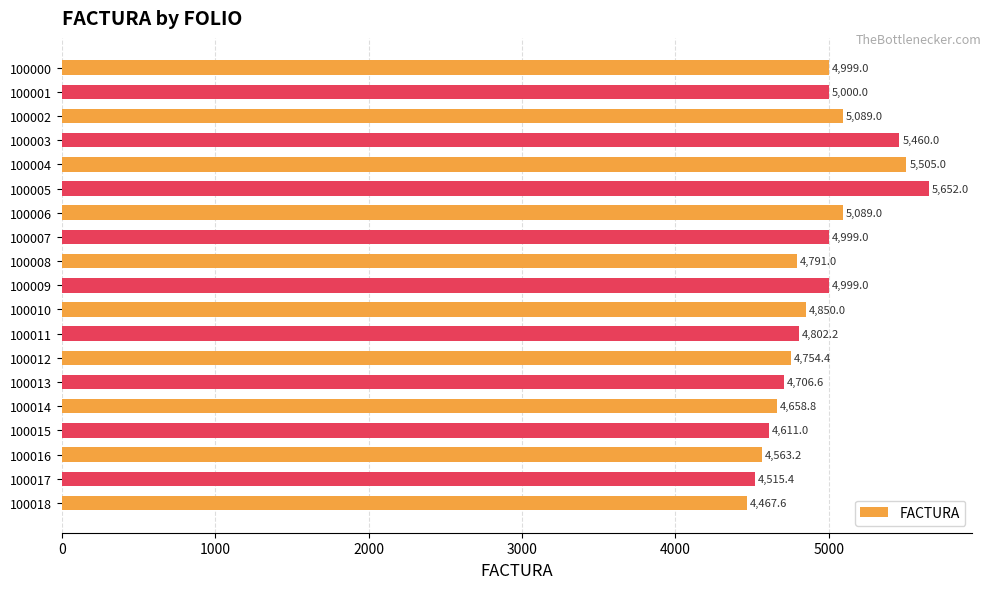

At which category does the chart reach its minimum across all series?

100018